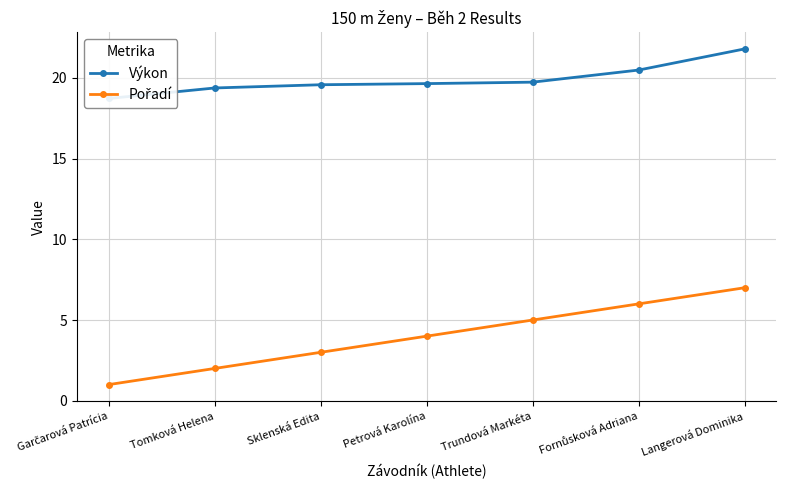

What is the difference between the Výkon values at Petrová Karolína and Tomková Helena?

0.3